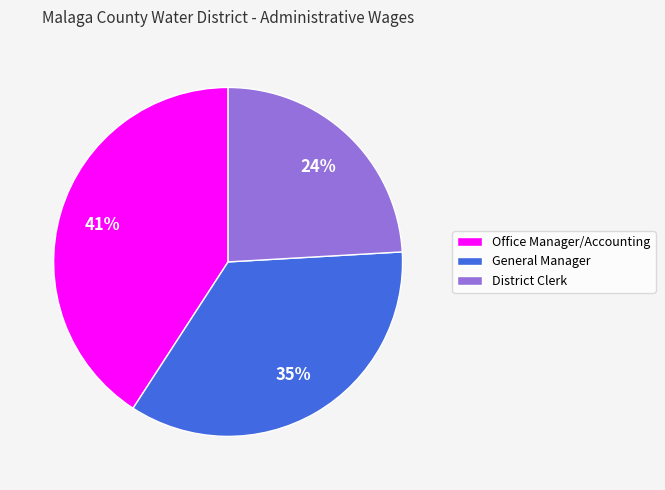

Combined, do General Manager and Office Manager/Accounting account for over 50%?

Yes